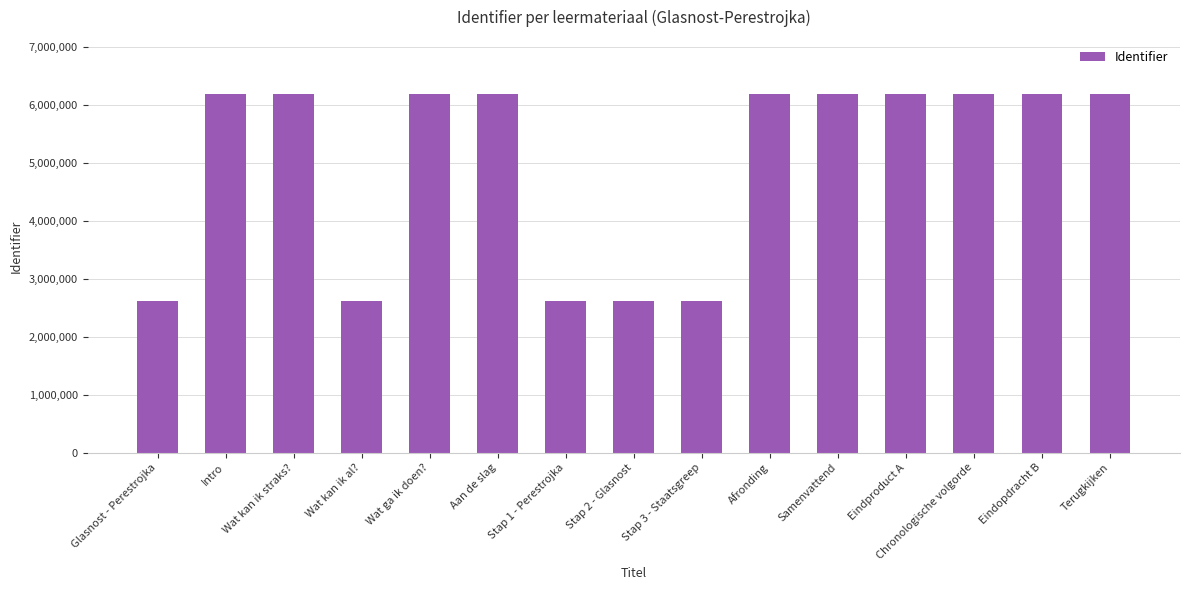

What is the greatest value displayed?

6200881